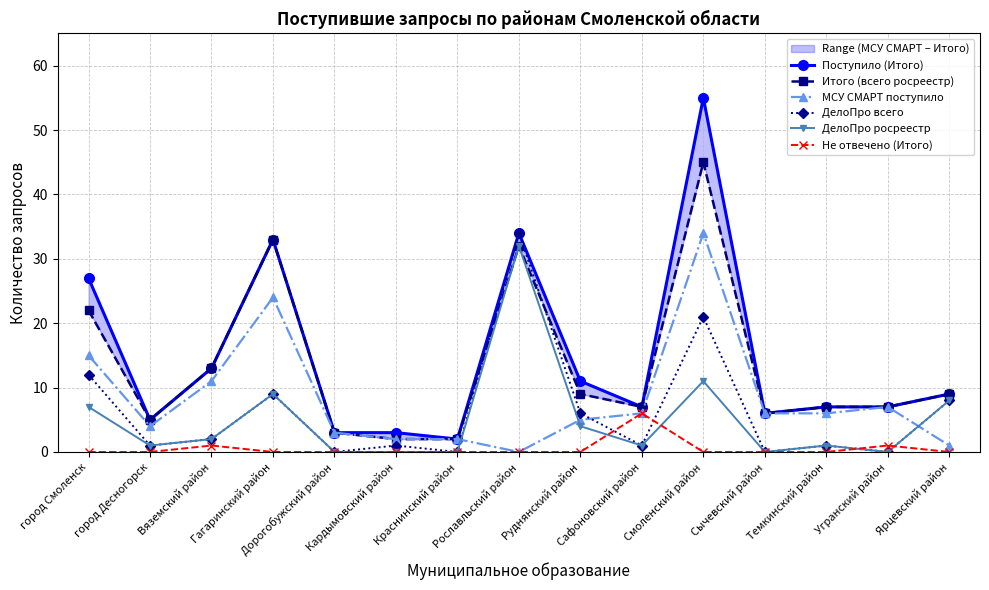

What is the spread (max minus min) of values at Гагаринский район?

33